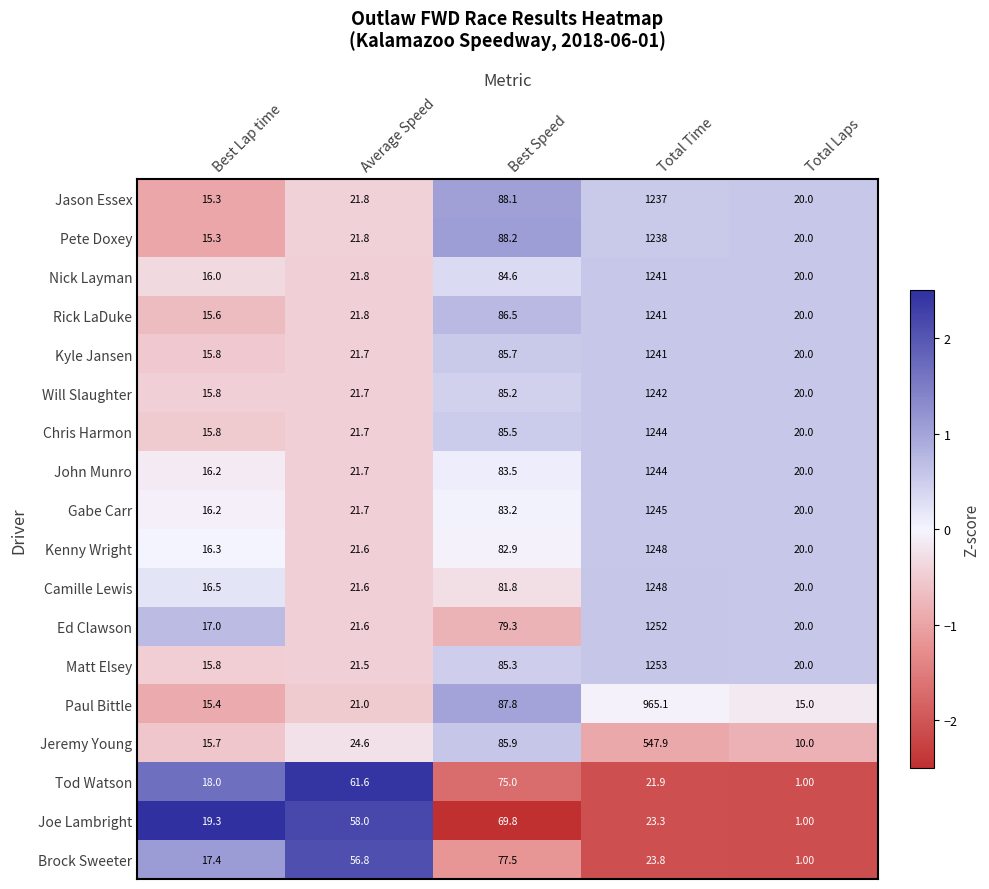

At which category is the sum across all series the highest?

Total Time